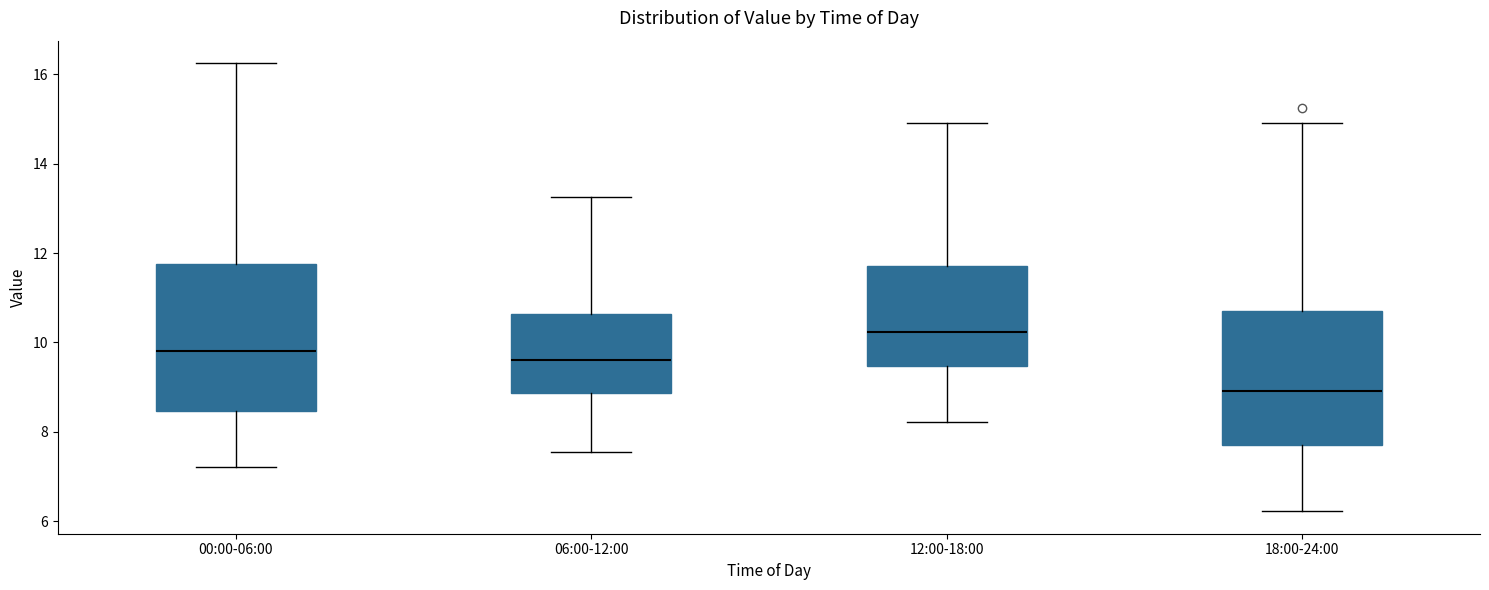

Reading left to right, read every box against the y-axis: the position of its median line, the range the box covers, and the ends of its whiskers. The values are not printed on the chart, so give them approximately, as read against the axis.

00:00-06:00: median 9.8, box 8.4 to 11.8, whiskers 7.2 to 16.2
06:00-12:00: median 9.6, box 8.8 to 10.6, whiskers 7.6 to 13.2
12:00-18:00: median 10.2, box 9.4 to 11.8, whiskers 8.2 to 15.0
18:00-24:00: median 9.0, box 7.8 to 10.8, whiskers 6.2 to 15.0